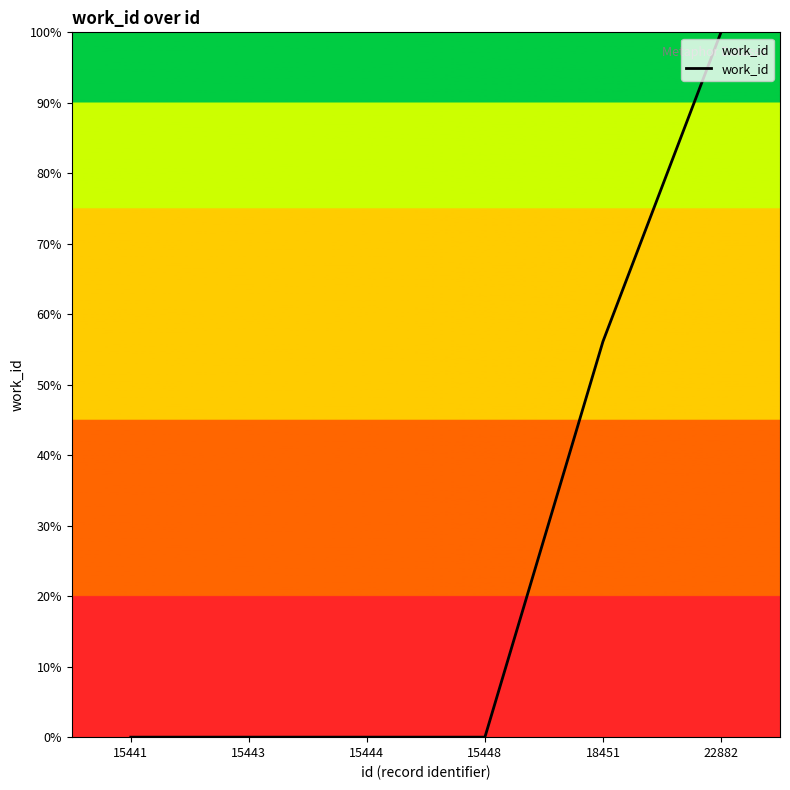

True or false: the data shows 56.1 at 18451.

True